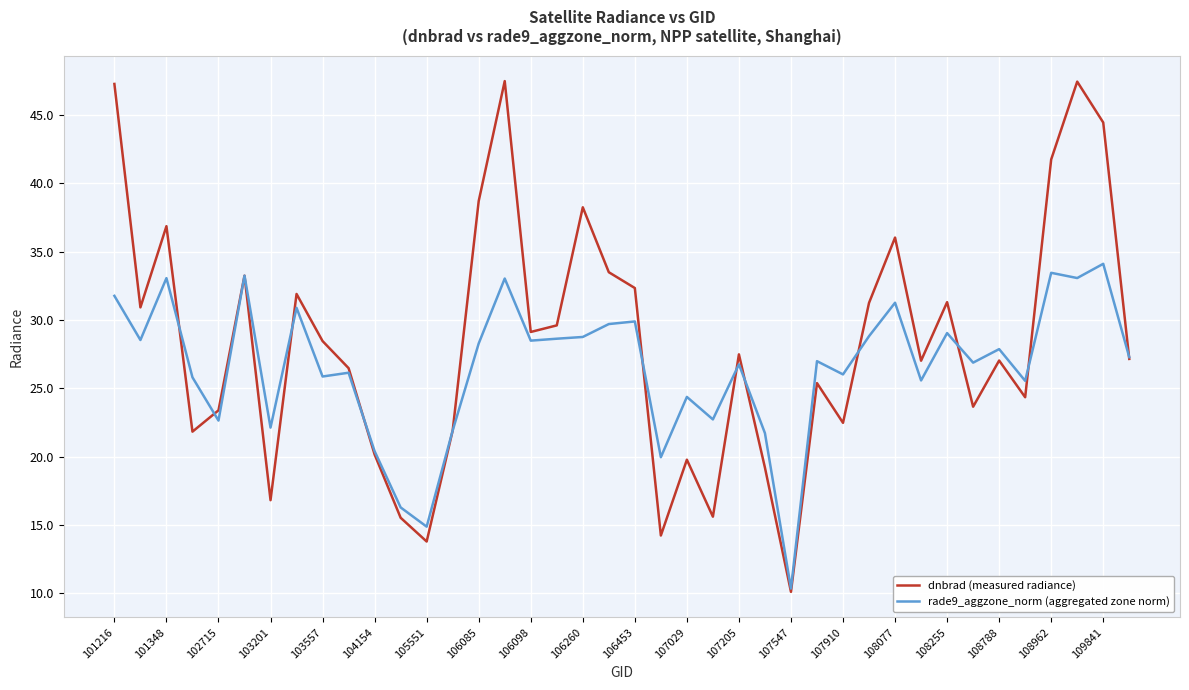

What is the maximum value shown in the chart?

47.5